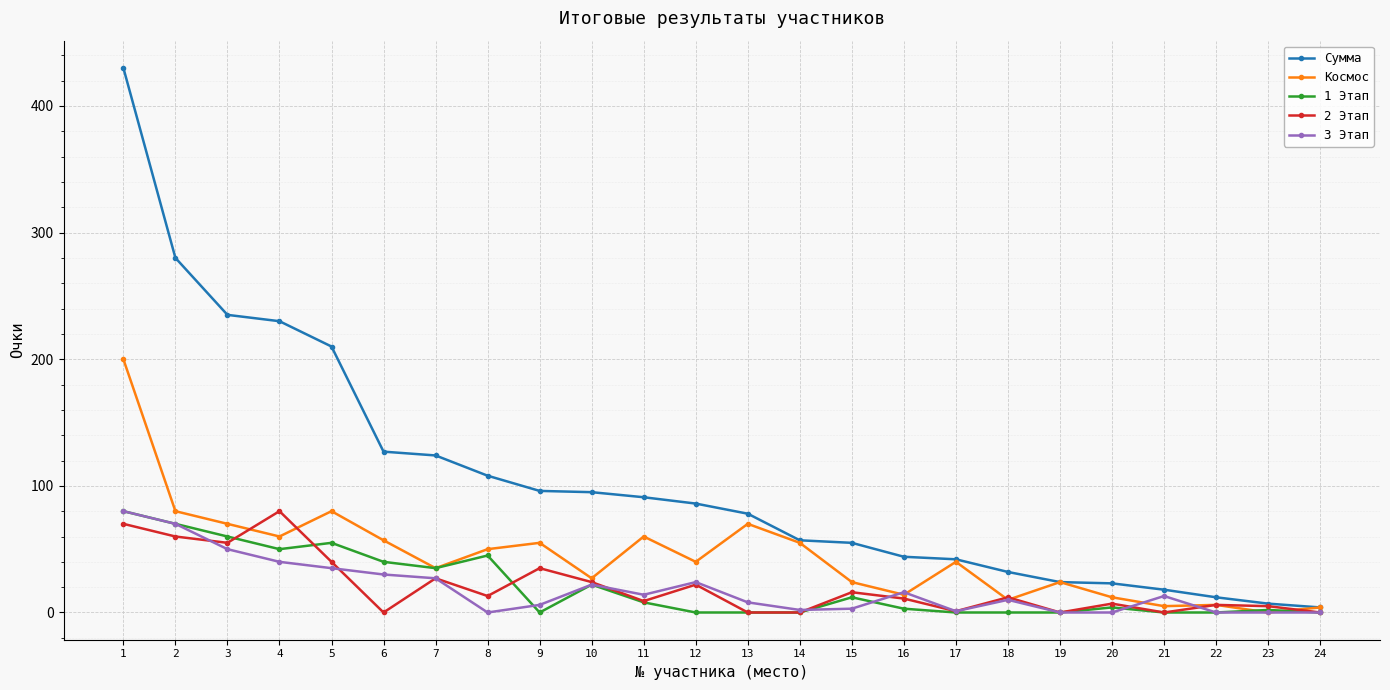

Which category has the highest value in the Космос series?

1